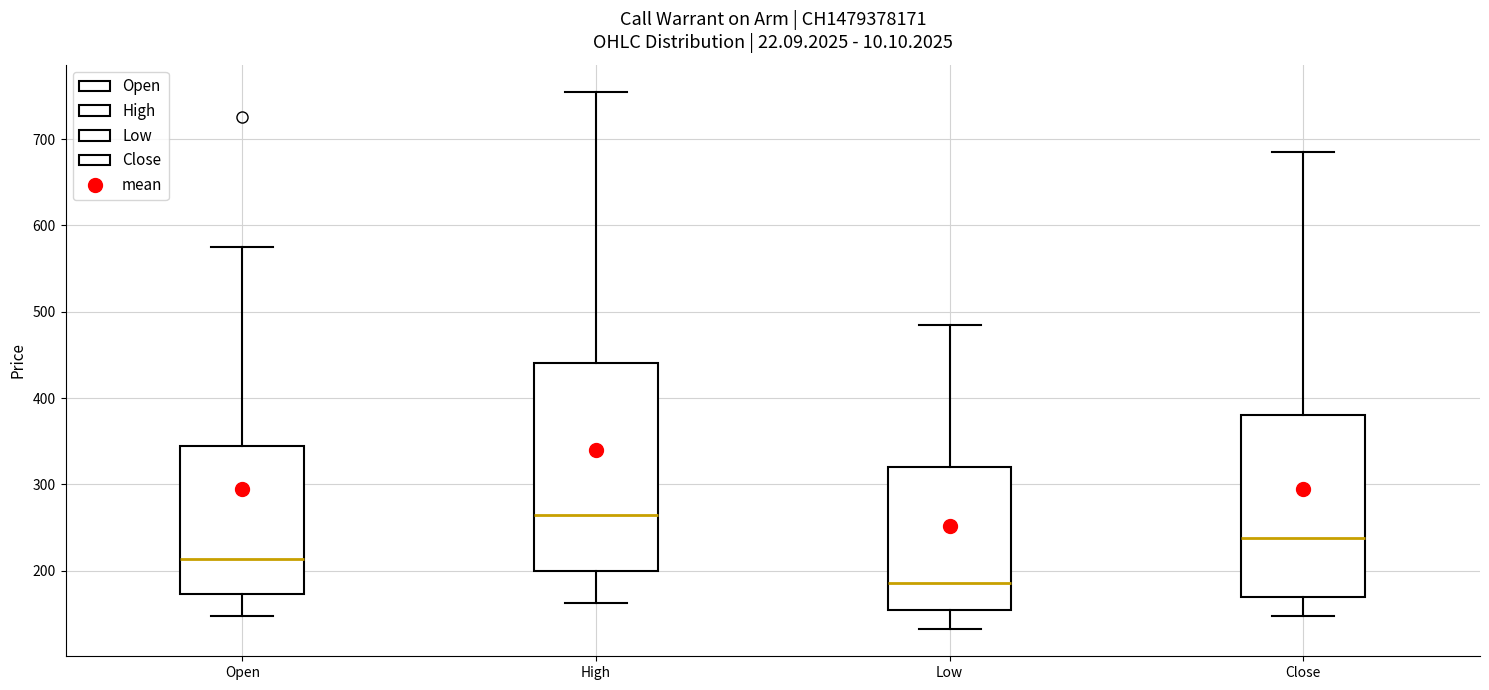

Where does the median line of the box for Low sit on the y-axis? The values are not printed on the chart, so give them approximately, as read against the axis.

190